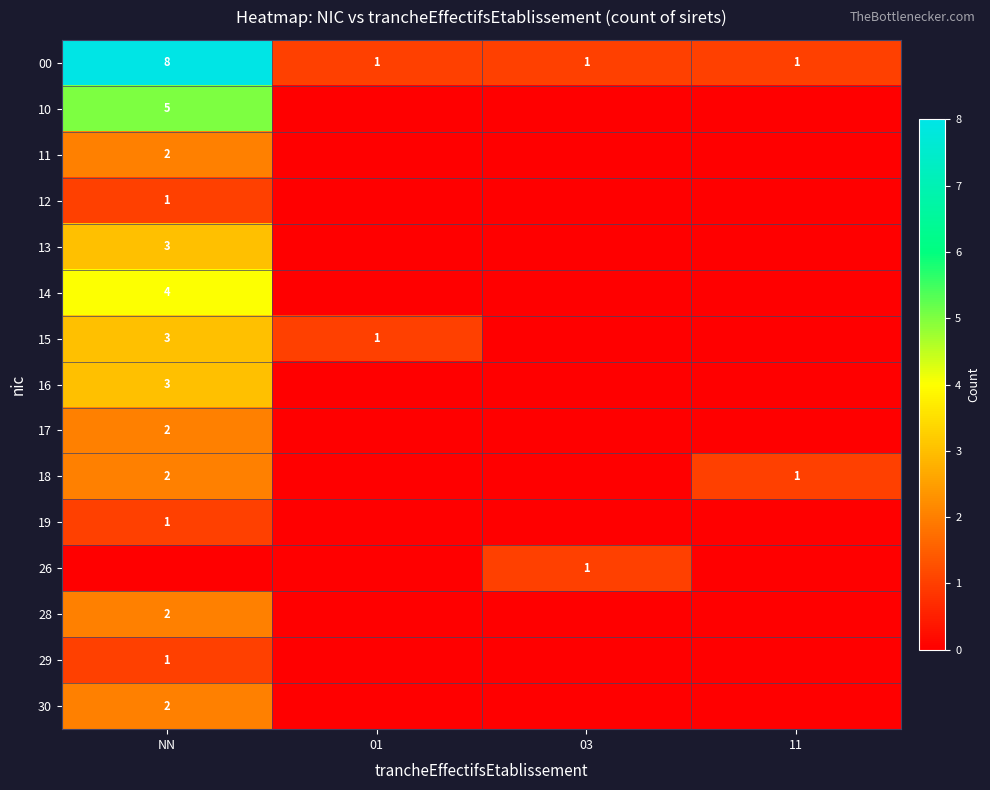

Is it true that 28 equals 3 at NN?

False